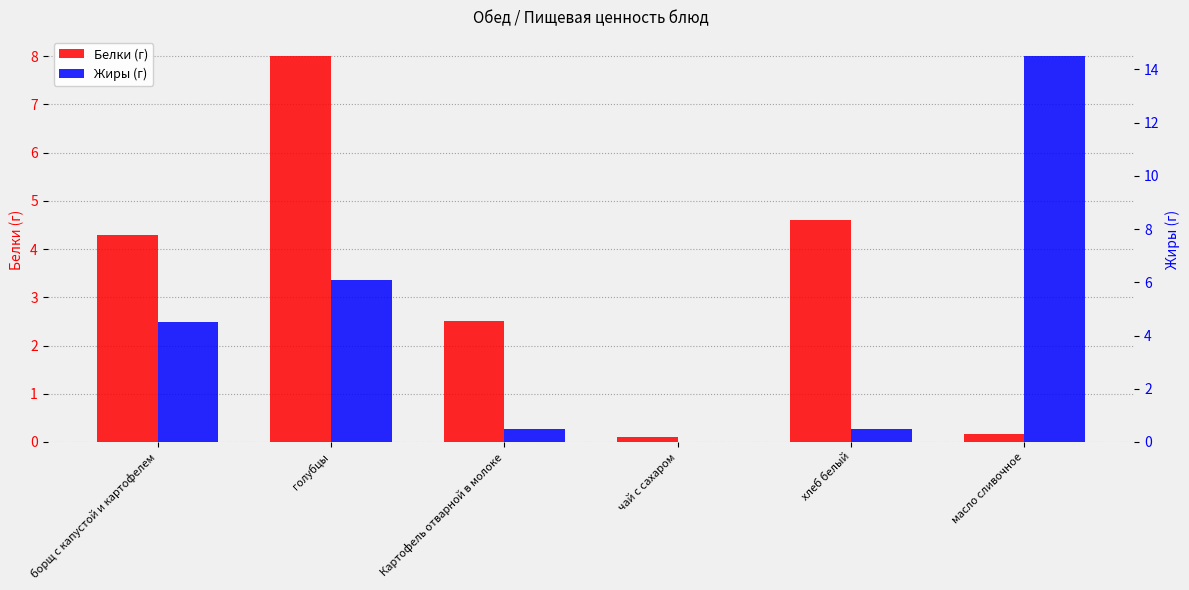

How many groups of bars are there?

6